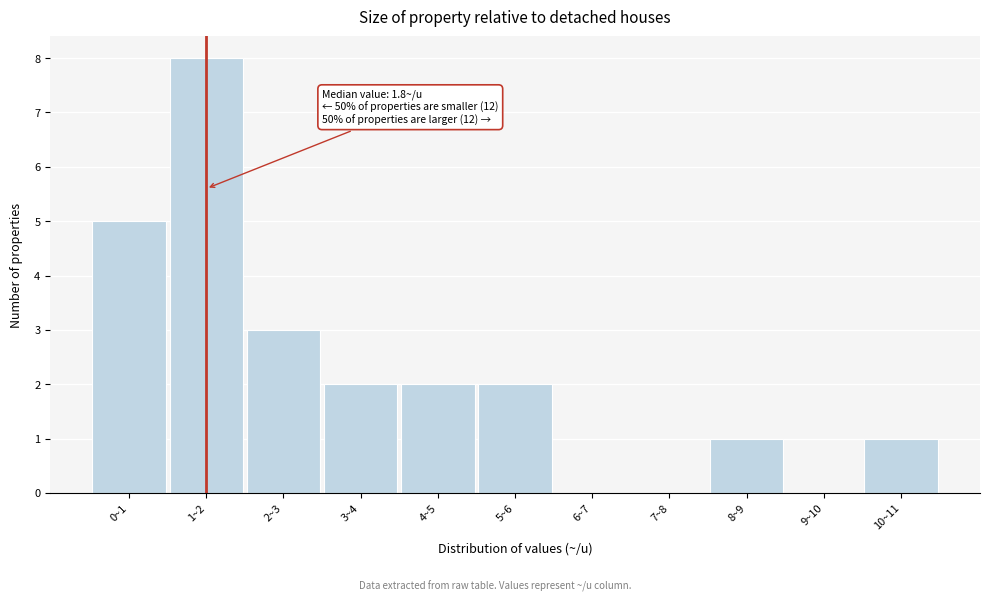

Reading left to right, what are all the values shown in this chart?

0~1=5	1~2=8	2~3=3	3~4=2	4~5=2	5~6=2	6~7=0	7~8=0	8~9=1	9~10=0	10~11=1